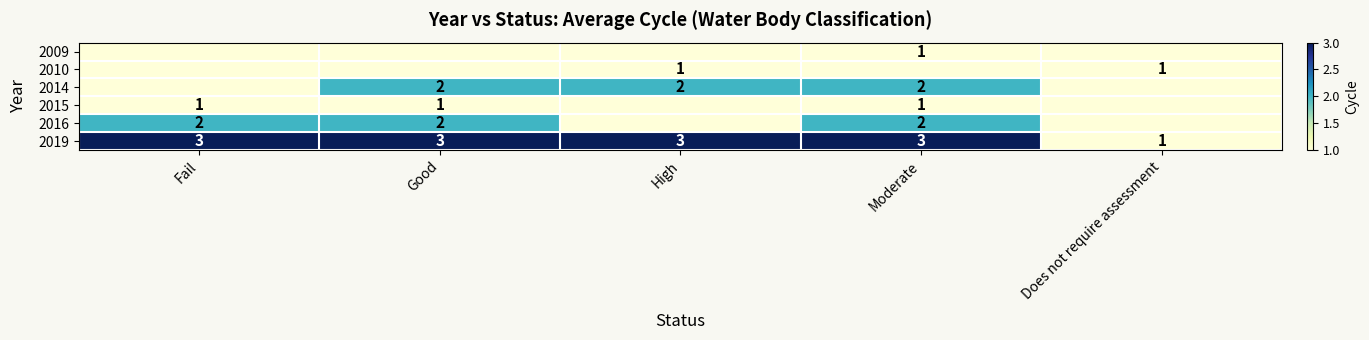

How many distinct data groups are displayed?

6